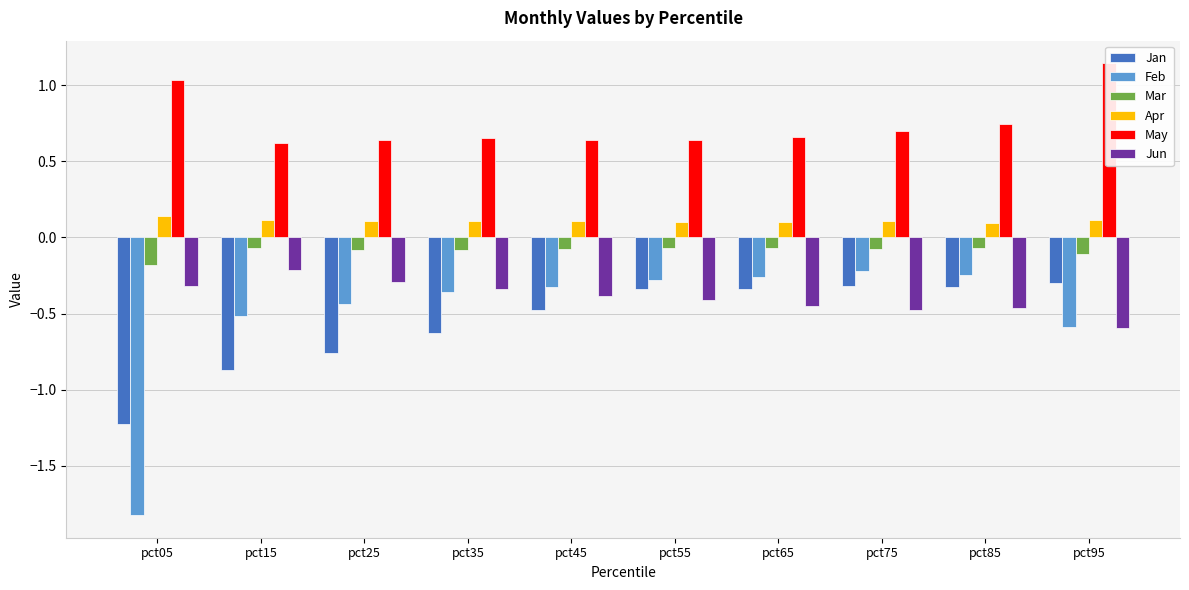

At which category is the sum across all series the highest?

pct85